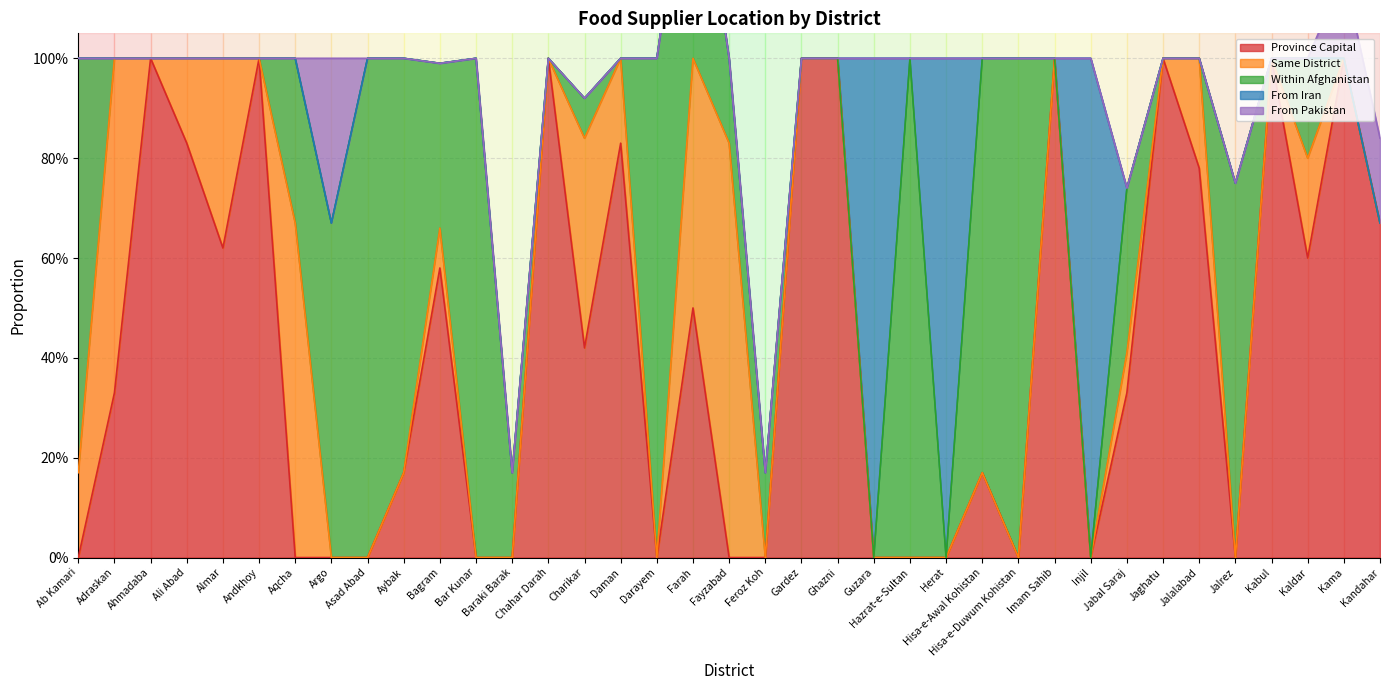

At which category does the chart reach its minimum across all series?

Ab Kamari